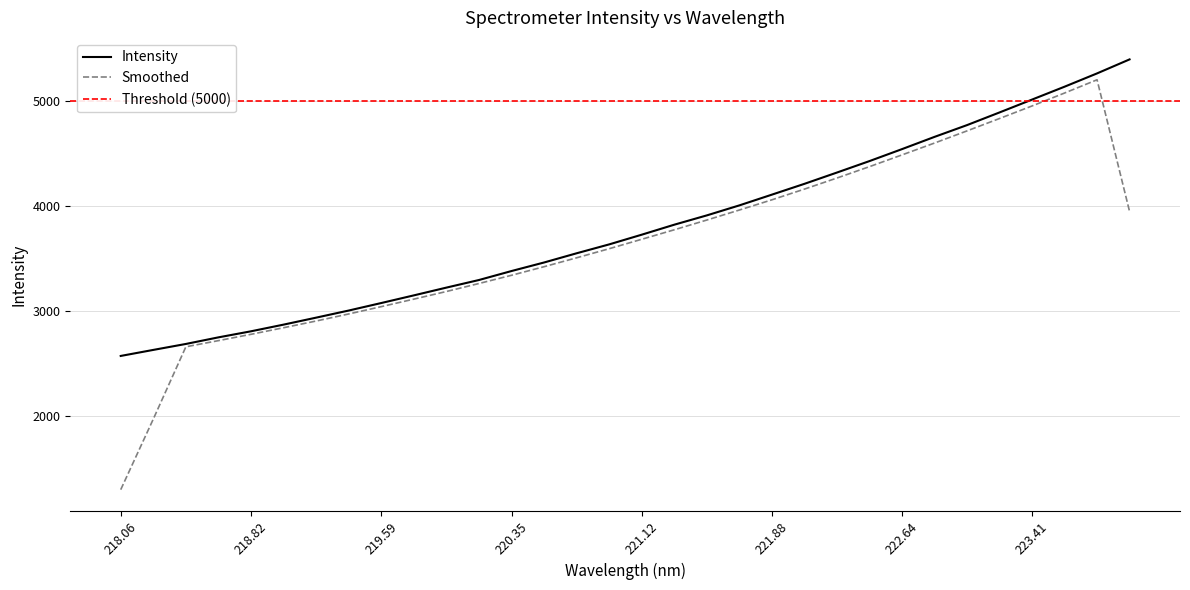

True or false: Smoothed has a value of 1672.0 at 220.35.

False